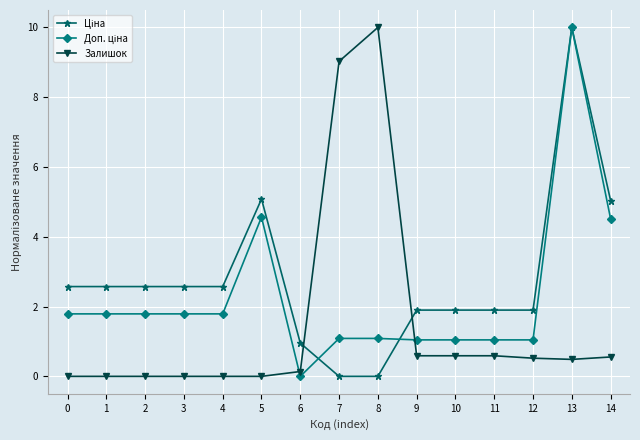

What is the value of the Залишок point at the 8th from the left?

9.0